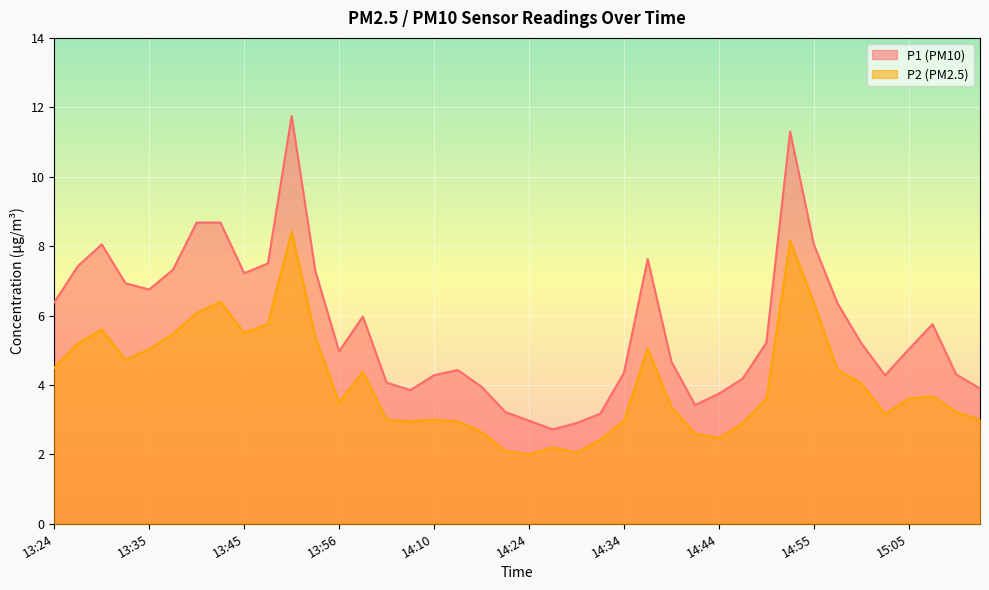

What is the highest value of the P2 series?

8.4